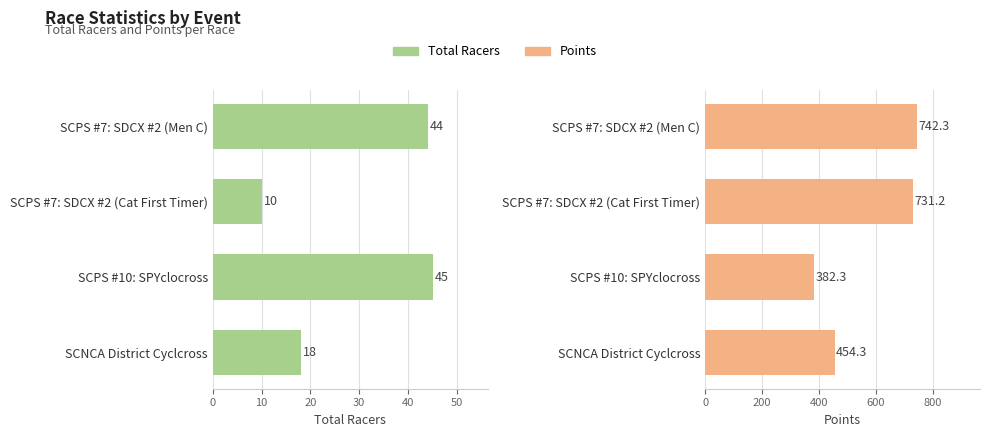

List the series in order of their overall mean, highest first.

Points, Total Racers